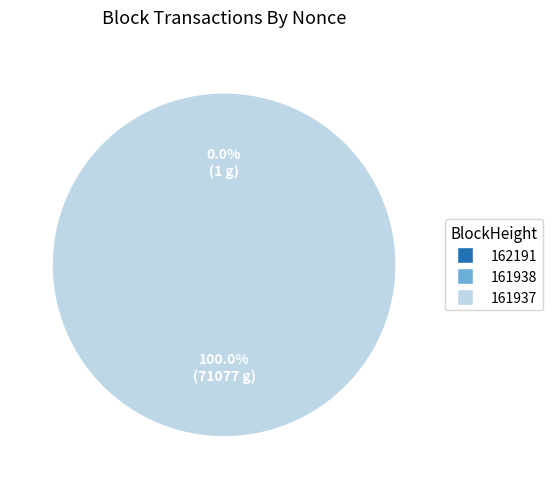

Which category has the biggest portion of the pie?

161937